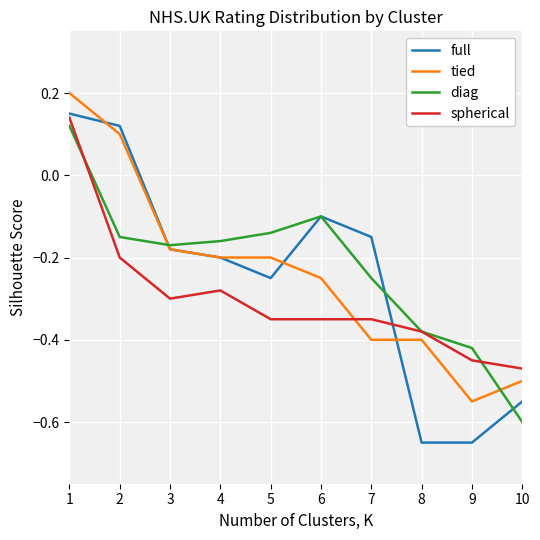

Rank the series by their maximum value, from highest to lowest.

tied, full, spherical, diag